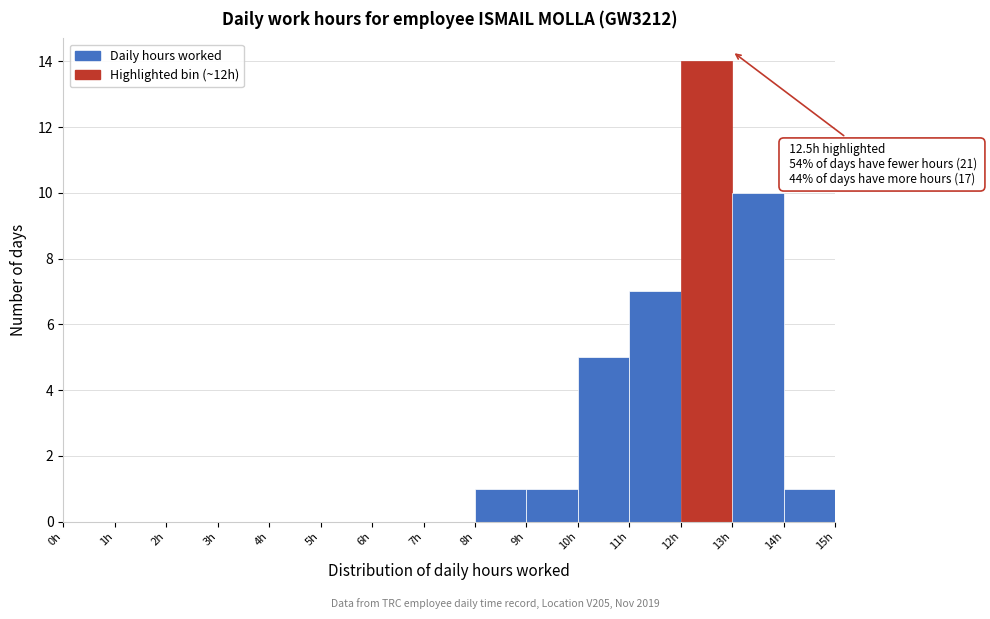

Which range on the x-axis has the tallest bar?

12 to 13